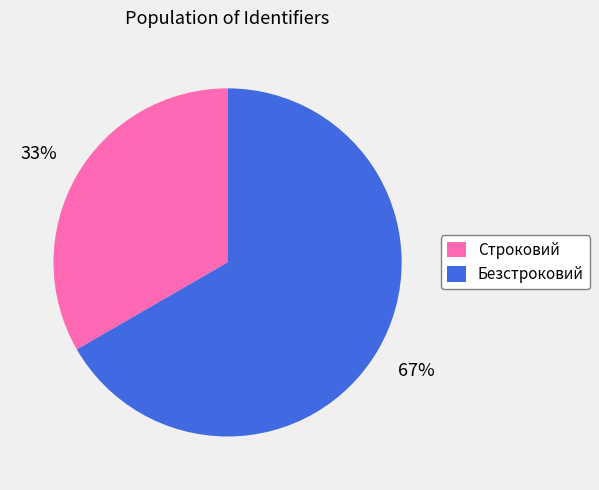

How many segments does this pie chart have?

2